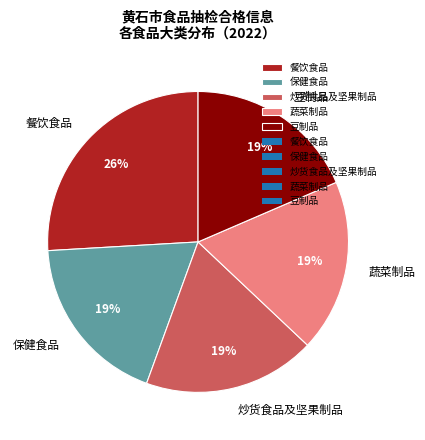

Does 餐饮食品 represent more than half of the total?

No